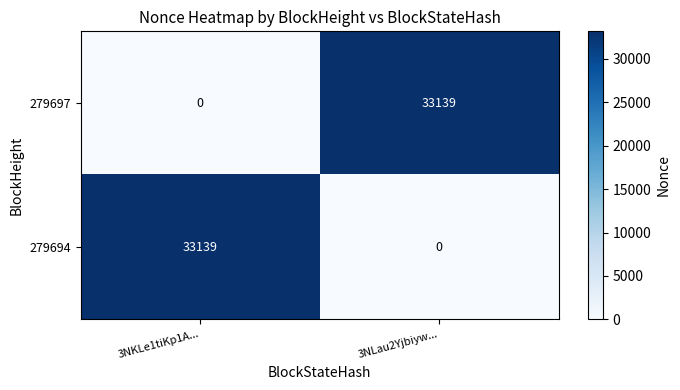

Reading right to left, what are all the values shown in this chart?

279697: 33139	0
279694: 0	33139